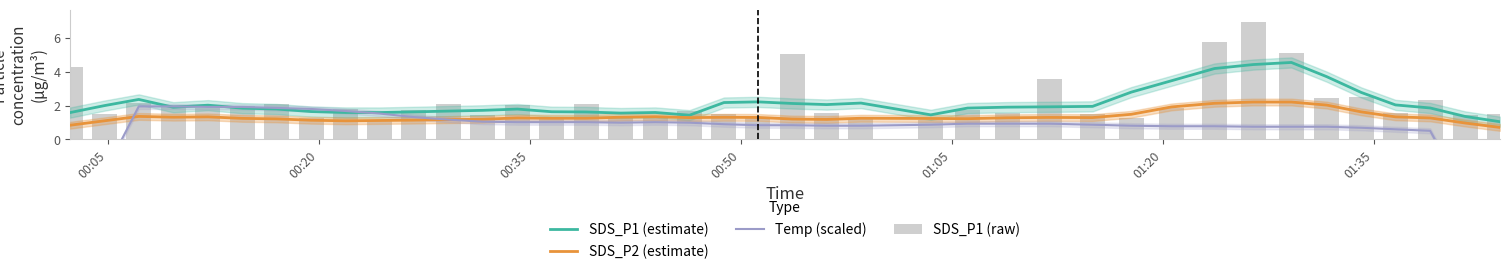

Reading left to right, what are all the values shown in this chart?

SDS_P1 (estimate): 1.6	2.0	2.4	1.9	2.0	1.8	1.8	1.6	1.6	1.6	1.6	1.7	1.7	1.8	1.6	1.6	1.6	1.6	1.4	2.2	2.2	2.1	2.1	2.1	1.5	1.9	1.9	1.9	2.0	2.8	3.5	4.2	4.4	4.5	3.7	2.8	2.0	1.9	1.4	1.0
SDS_P2 (estimate): 0.8	1.1	1.4	1.3	1.3	1.2	1.2	1.1	1.1	1.1	1.1	1.2	1.2	1.3	1.2	1.3	1.3	1.3	1.3	1.3	1.3	1.2	1.2	1.3	1.2	1.2	1.3	1.3	1.3	1.5	1.9	2.1	2.2	2.2	2.0	1.6	1.3	1.3	1.0	0.7
Temp (scaled): -6.0	-2.0	2.0	2.0	1.9	1.9	1.9	1.8	1.7	1.5	1.3	1.2	1.0	1.0	1.0	1.0	1.0	1.0	1.0	0.9	0.8	0.8	0.8	0.8	0.9	0.9	0.9	0.9	0.9	0.8	0.8	0.8	0.8	0.8	0.8	0.7	0.6	0.5	-3.2	-7.0
SDS_P1 (raw): 4.3	1.5	2.1	2.0	1.8	2.0	2.1	1.2	1.8	1.1	1.7	2.1	1.4	2.0	1.3	2.1	1.3	1.4	1.7	1.5	1.3	5.0	1.6	1.2	1.1	1.8	1.6	3.6	1.5	1.2	1.9	5.8	7.0	5.1	2.4	2.5	1.6	2.3	1.4	1.5